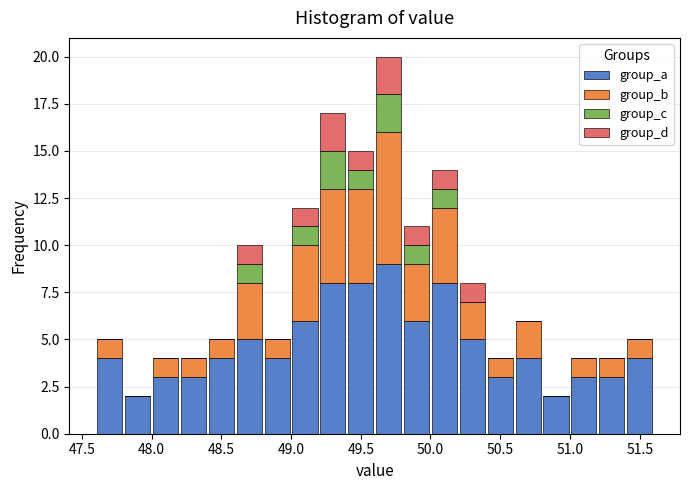

What is the total height of the stacked bar covering 48.6 to 48.8 on the x-axis? The values are not printed on the chart, so give them approximately, as read against the axis.

10